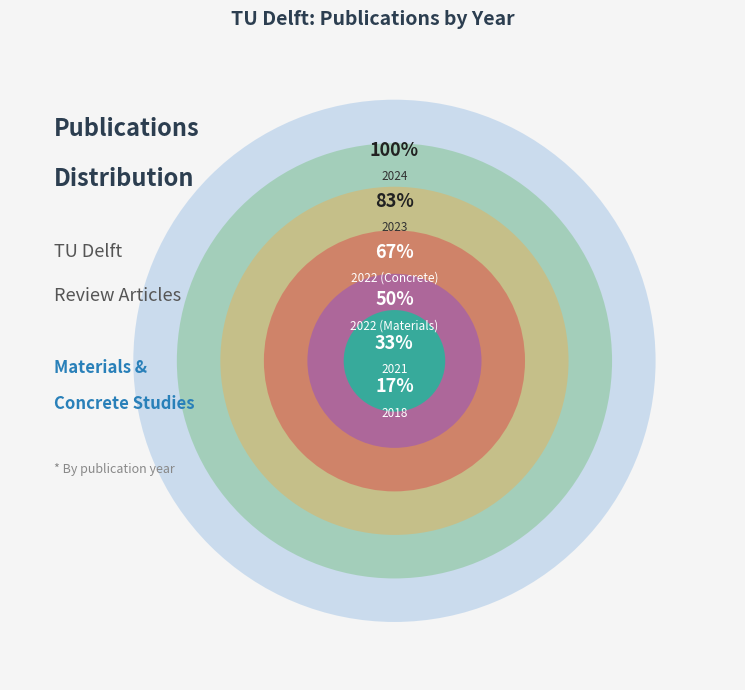

Which has a higher value, 2023 or 2018?

2023